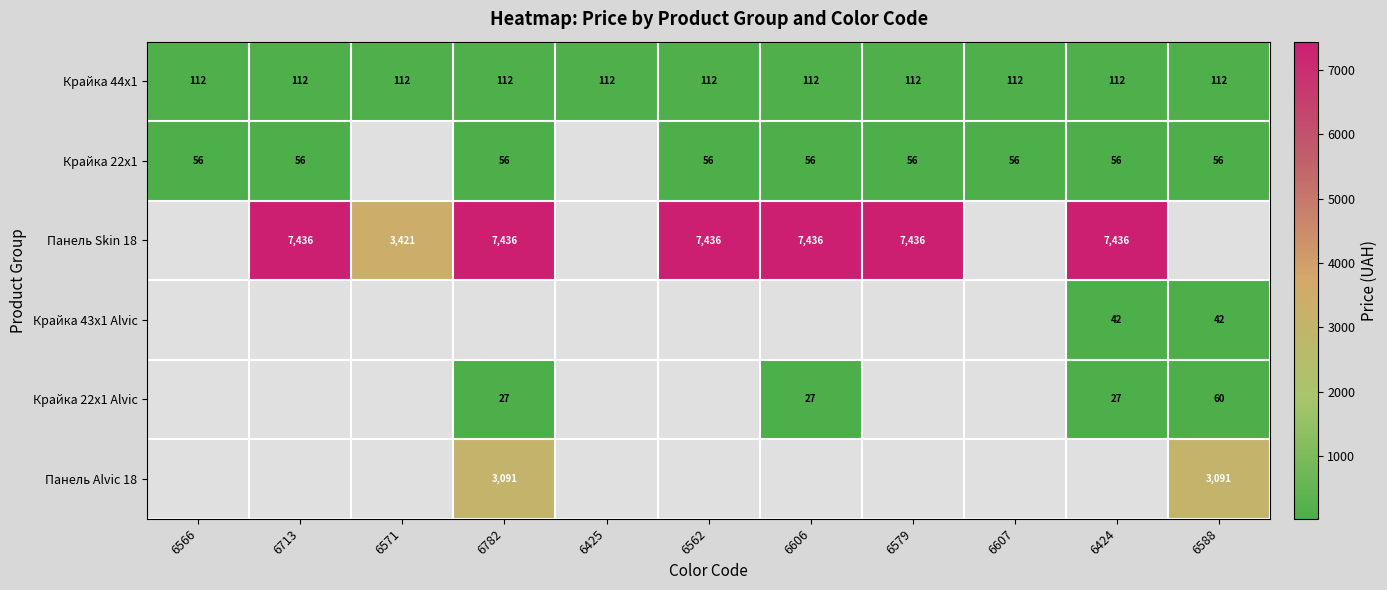

Where is Крайка 44x1 nearest to the value 111?

6566